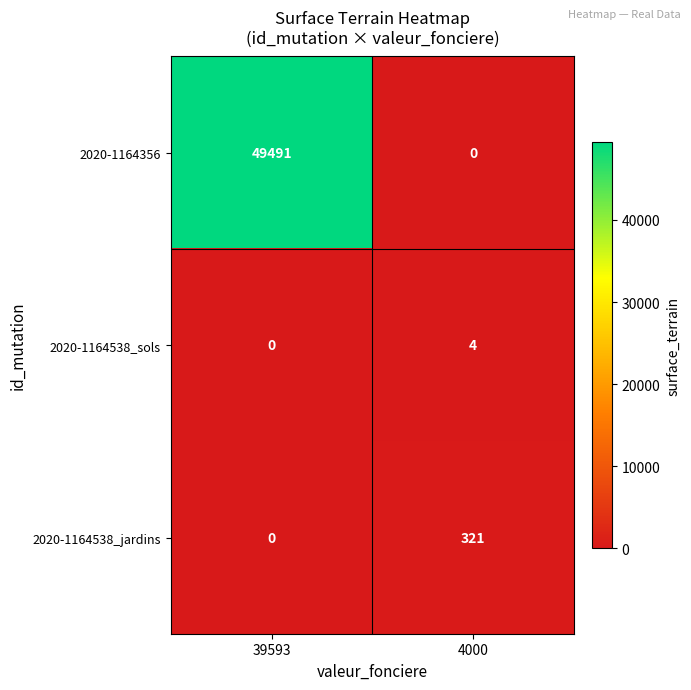

Is it true that 2020-1164538_jardins equals 179 at 4000?

False